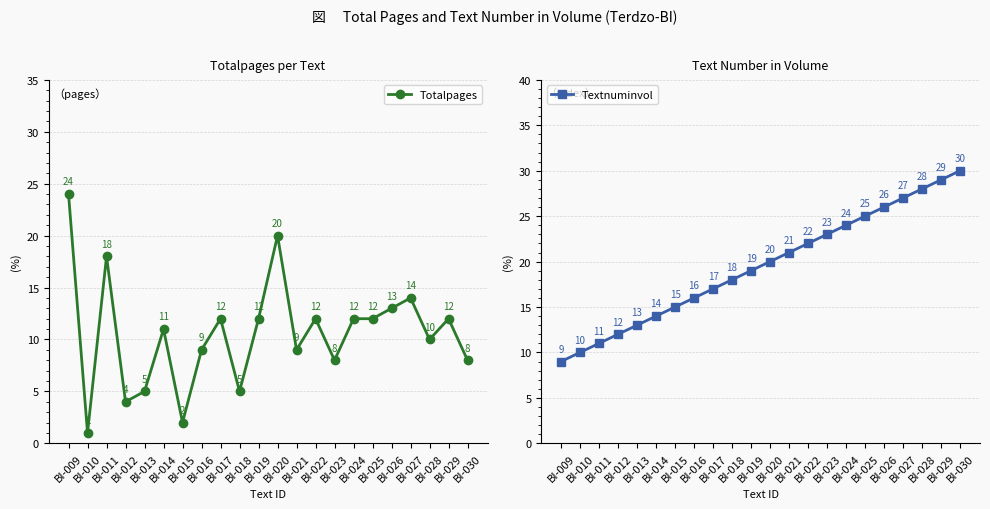

Which category has the highest value across all series?

BI-030